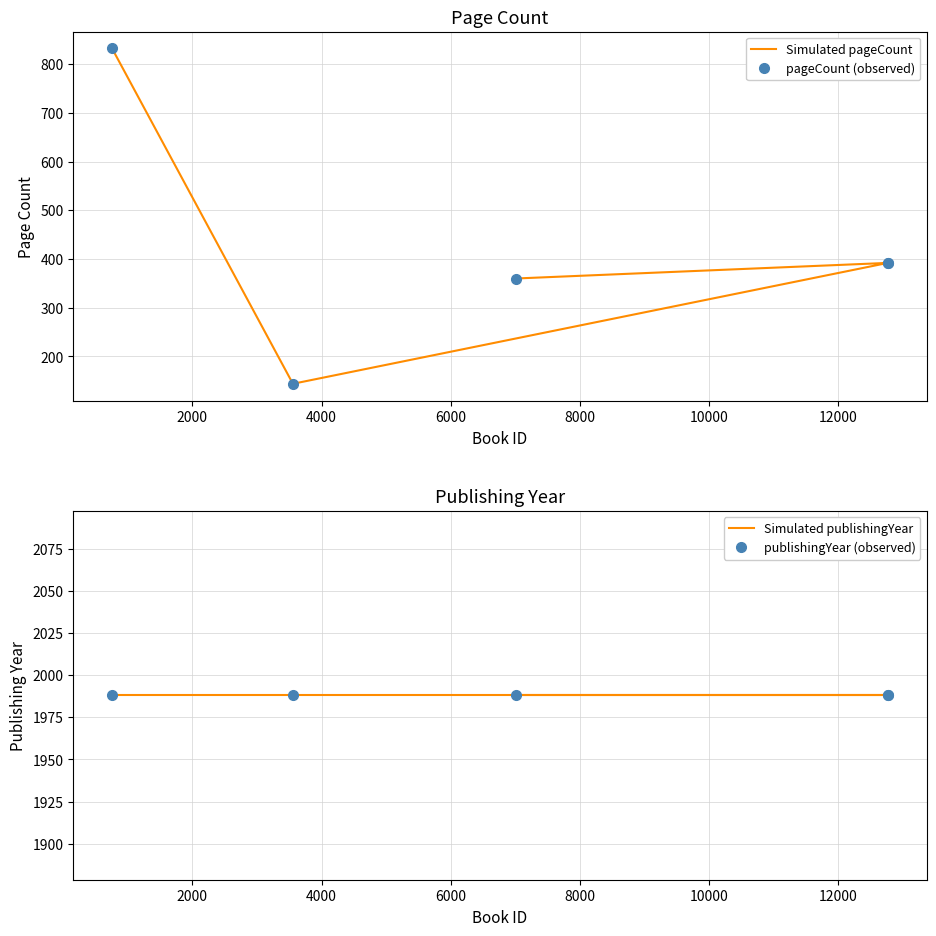

What is the spread (max minus min) of values at 2000?

1596